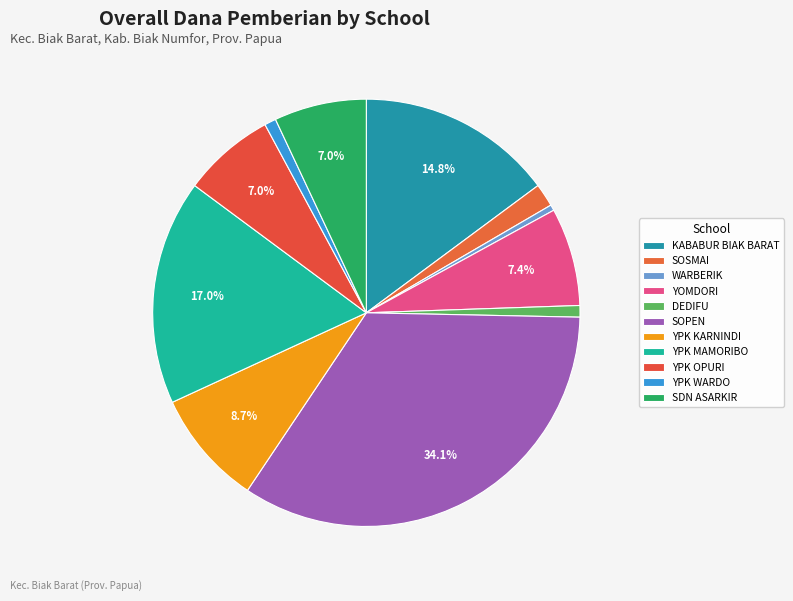

How many segments does this pie chart have?

11